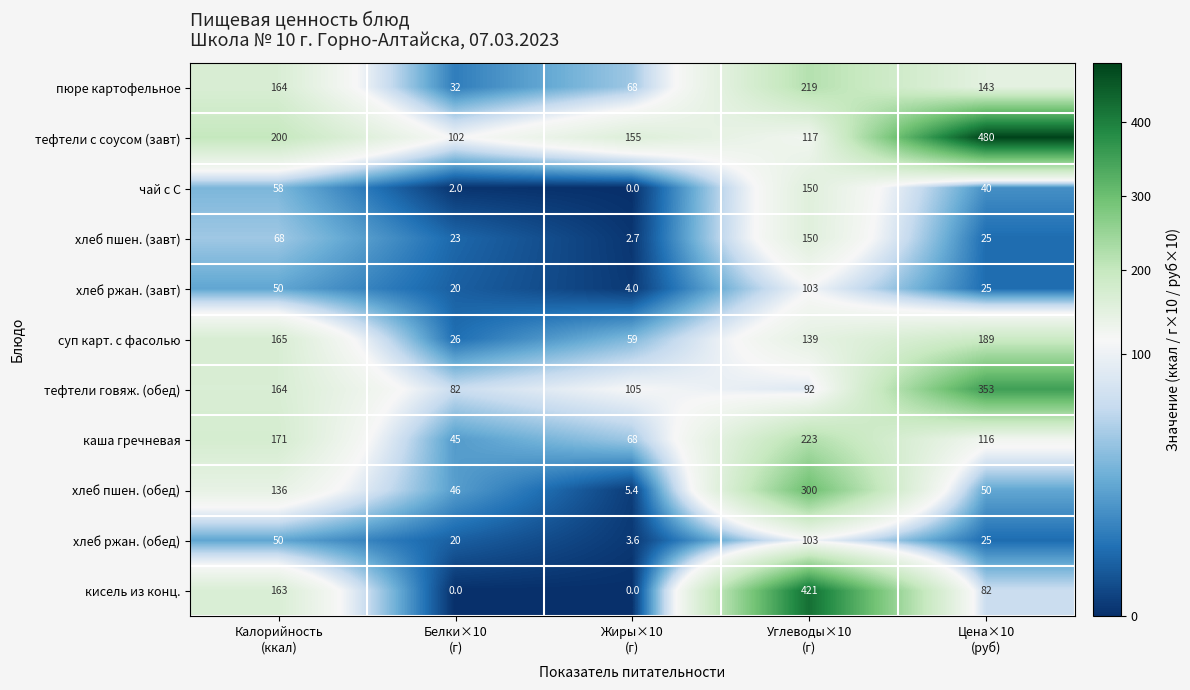

What is the greatest value displayed?

480.0